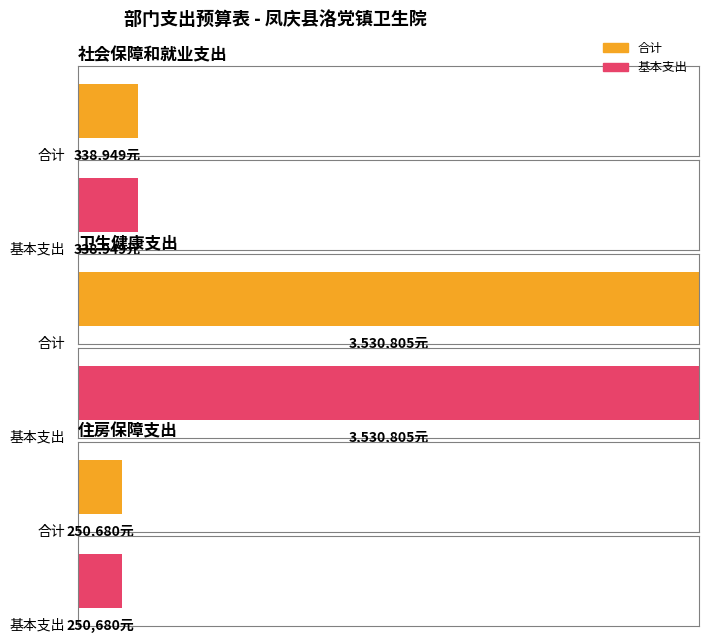

Where is 合计 nearest to the value 1890742?

社会保障和就业支出